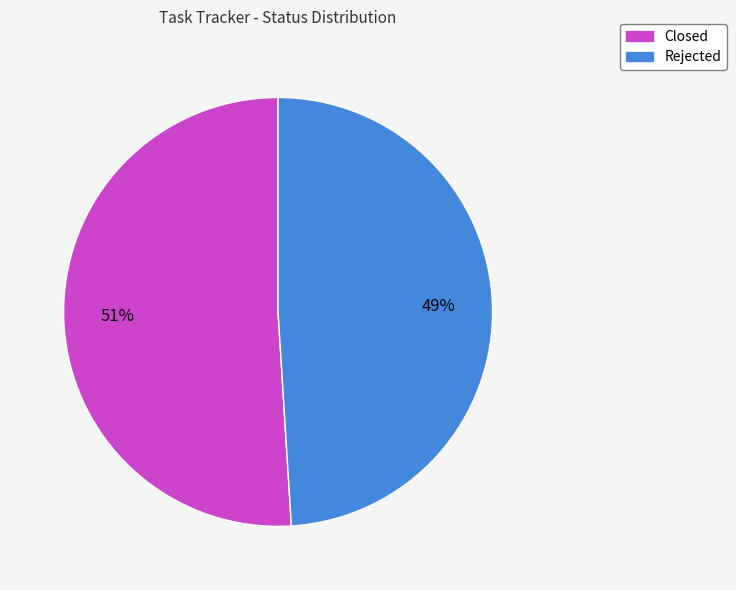

What percentage is the Closed slice, to the nearest percent?

51%